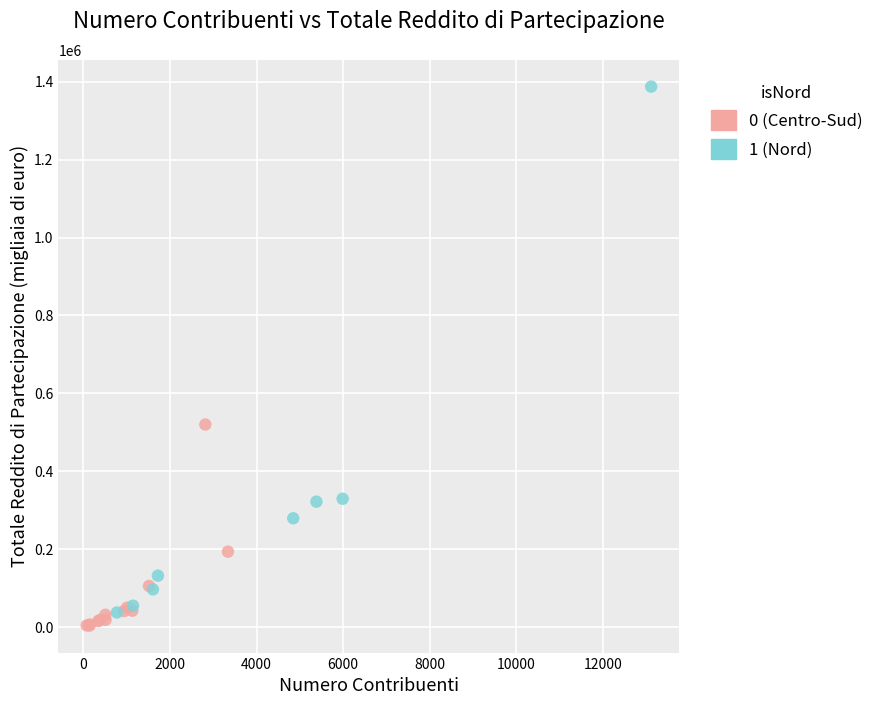

Which series contains the highest Y value?

1 (Nord)